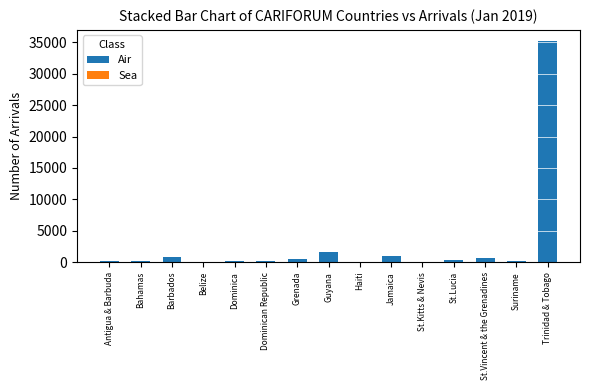

How many data points does each series have?

15